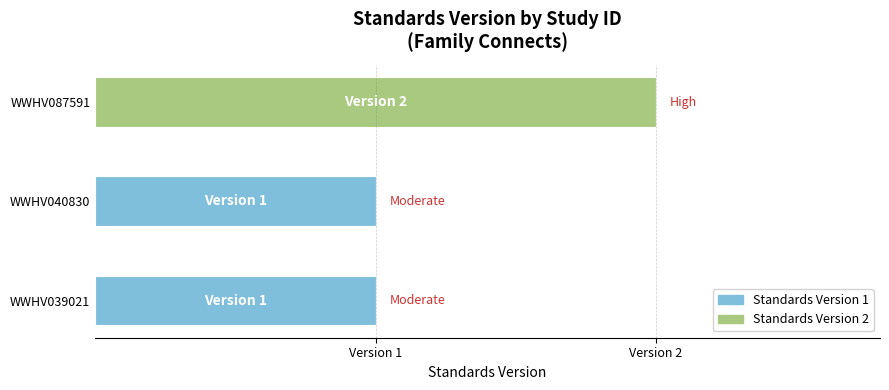

What is the value of the 2nd bar from the left?

1